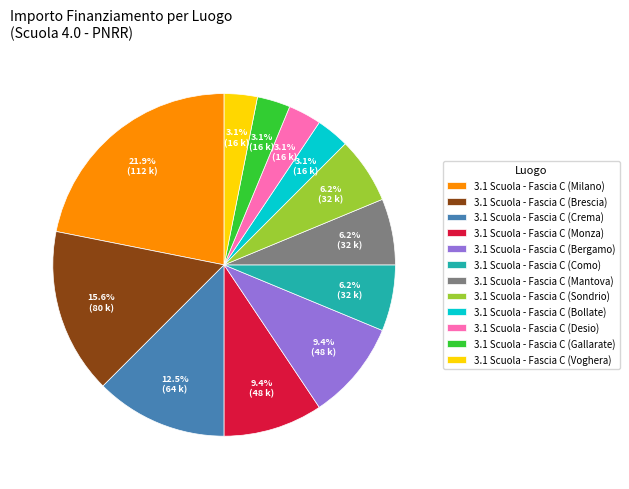

Combined, do 3.1 Scuola - Fascia C (Brescia) and 3.1 Scuola - Fascia C (Bergamo) account for over 50%?

No